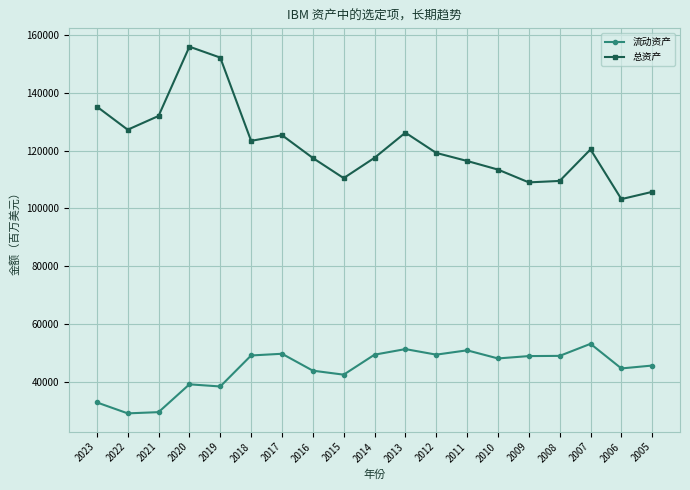

What is the sum of all 流动资产 values?

845109